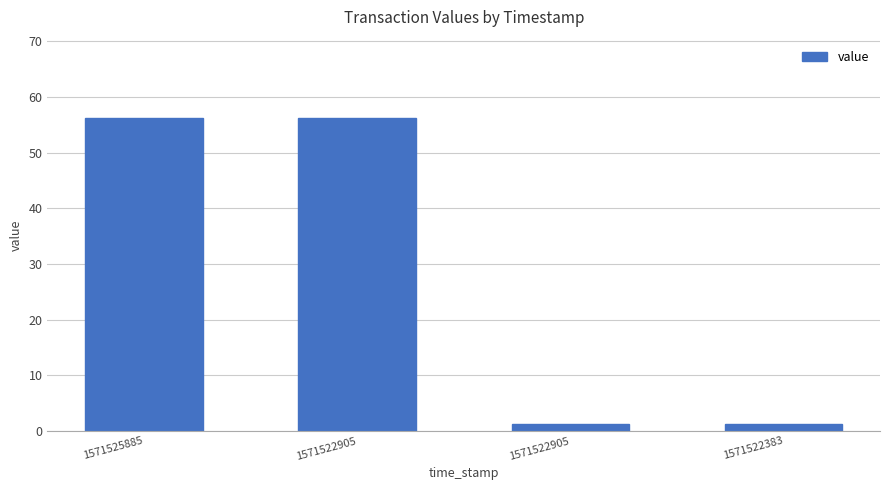

Reading right to left, extract all data points from this chart.

1571522383=1.3	1571522905=1.3	1571522905=56.3	1571525885=56.3